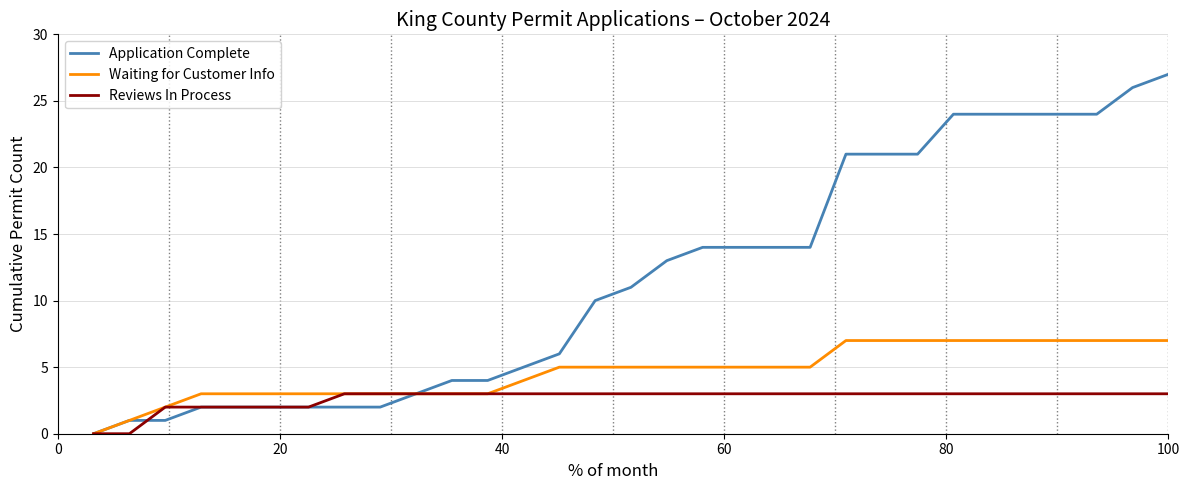

Reading left to right, list all the values displayed in this chart.

Application Complete: 0	1	1	2	2	2	2	2	2	3	4	4	5	6	10	11	13	14	14	14	14	21	21	21	24	24	24	24	24	26	27
Waiting for Customer Info: 0	1	2	3	3	3	3	3	3	3	3	3	4	5	5	5	5	5	5	5	5	7	7	7	7	7	7	7	7	7	7
Reviews In Process: 0	0	2	2	2	2	2	3	3	3	3	3	3	3	3	3	3	3	3	3	3	3	3	3	3	3	3	3	3	3	3